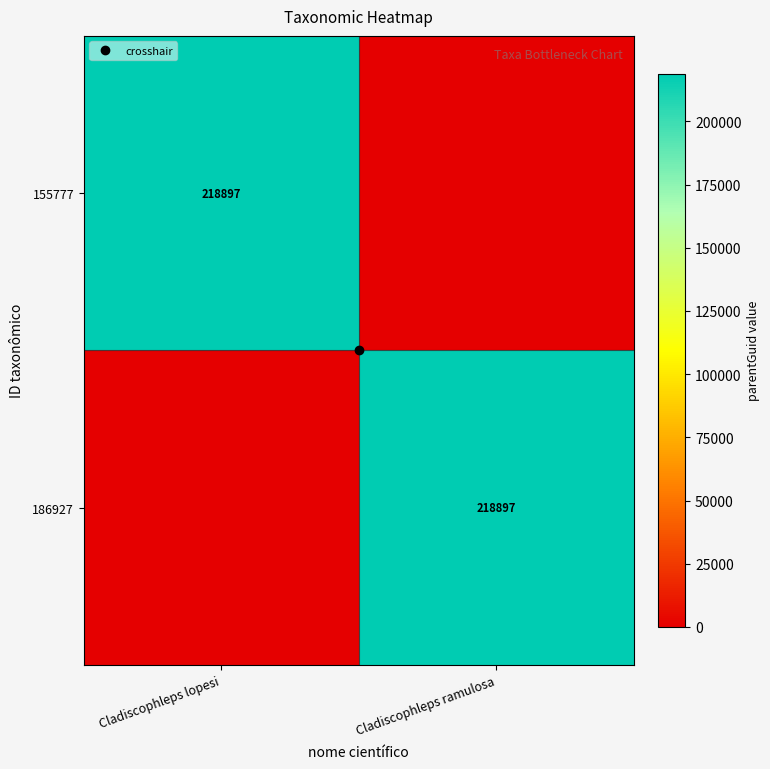

Rank the series at Cladiscophleps ramulosa from lowest to highest value.

155777, 186927